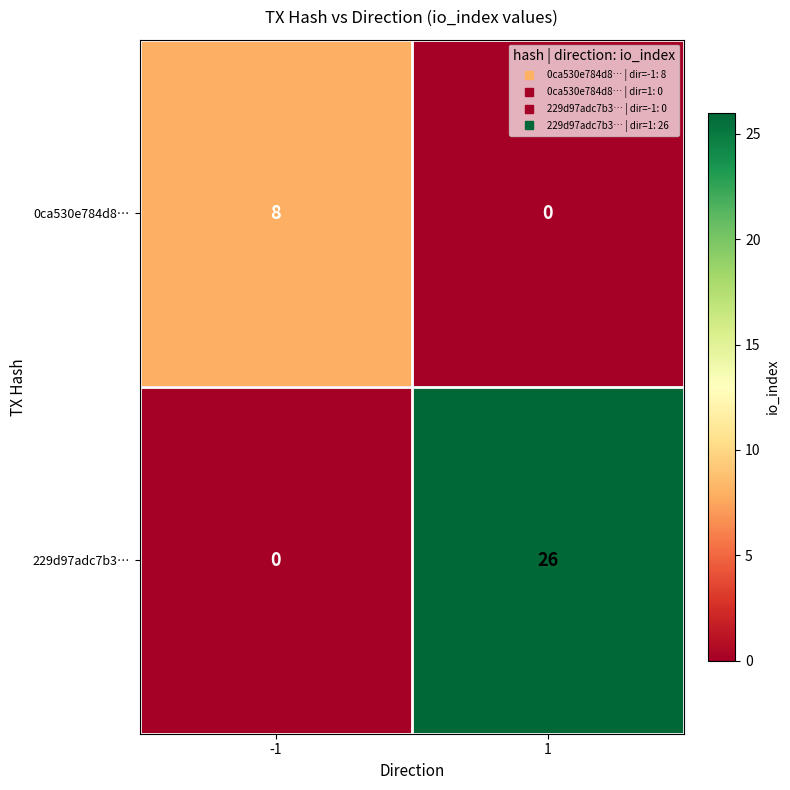

How many values in the 0ca530e784d8… series are below 8?

1